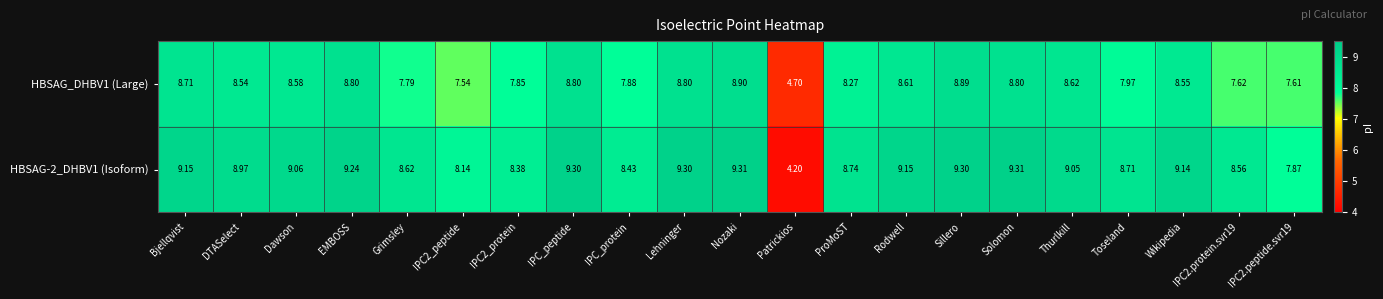

Count the number of data series in this chart.

2